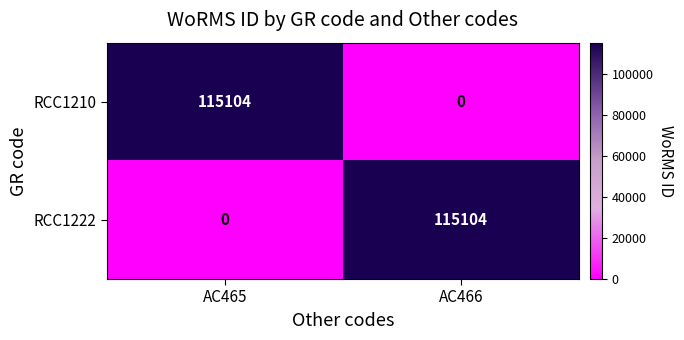

Is the value of RCC1222 at AC466 greater than the value of RCC1210 at AC466?

Yes